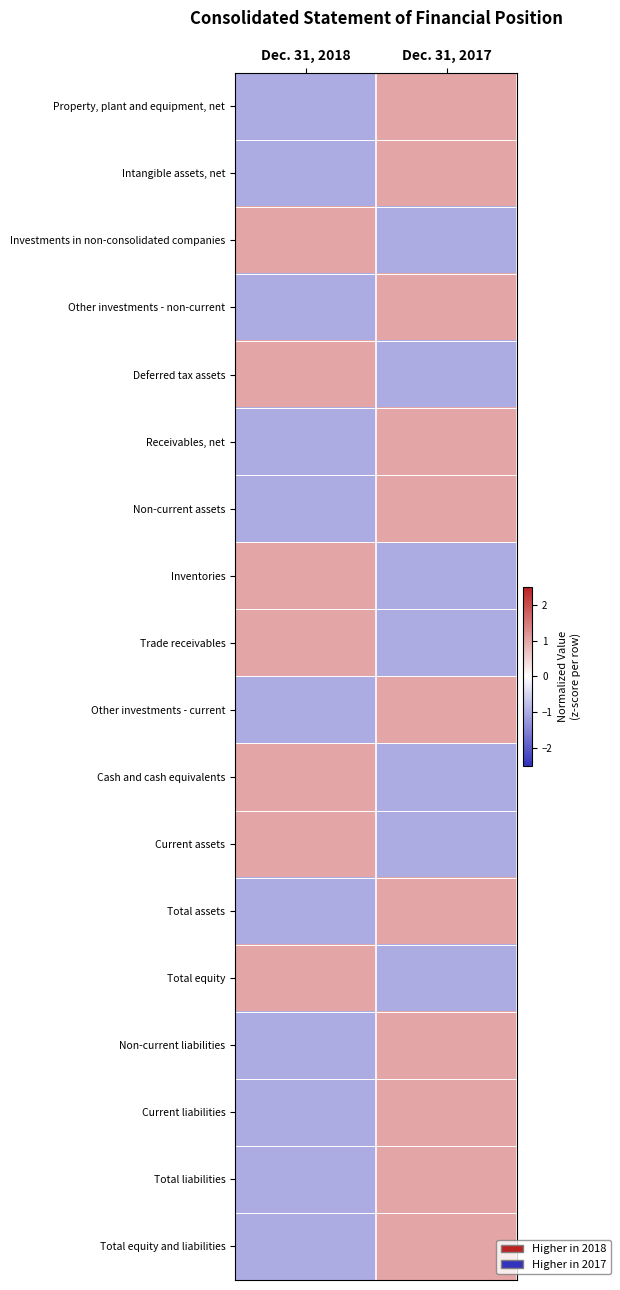

Reading right to left, list all the values displayed in this chart.

Property, plant and equipment, net: Dec. 31, 2017=1	Dec. 31, 2018=-1
Intangible assets, net: Dec. 31, 2017=1	Dec. 31, 2018=-1
Investments in non-consolidated companies: Dec. 31, 2017=-1	Dec. 31, 2018=1
Other investments - non-current: Dec. 31, 2017=1	Dec. 31, 2018=-1
Deferred tax assets: Dec. 31, 2017=-1	Dec. 31, 2018=1
Receivables, net: Dec. 31, 2017=1	Dec. 31, 2018=-1
Non-current assets: Dec. 31, 2017=1	Dec. 31, 2018=-1
Inventories: Dec. 31, 2017=-1	Dec. 31, 2018=1
Trade receivables: Dec. 31, 2017=-1	Dec. 31, 2018=1
Other investments - current: Dec. 31, 2017=1	Dec. 31, 2018=-1
Cash and cash equivalents: Dec. 31, 2017=-1	Dec. 31, 2018=1
Current assets: Dec. 31, 2017=-1	Dec. 31, 2018=1
Total assets: Dec. 31, 2017=1	Dec. 31, 2018=-1
Total equity: Dec. 31, 2017=-1	Dec. 31, 2018=1
Non-current liabilities: Dec. 31, 2017=1	Dec. 31, 2018=-1
Current liabilities: Dec. 31, 2017=1	Dec. 31, 2018=-1
Total liabilities: Dec. 31, 2017=1	Dec. 31, 2018=-1
Total equity and liabilities: Dec. 31, 2017=1	Dec. 31, 2018=-1